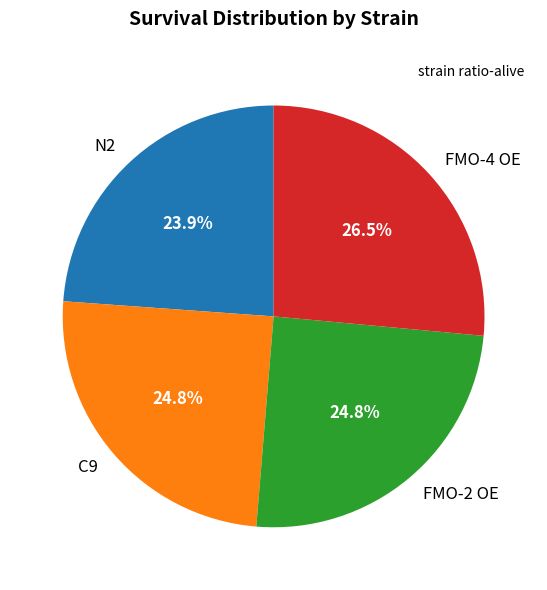

How many slices are in this pie chart?

4